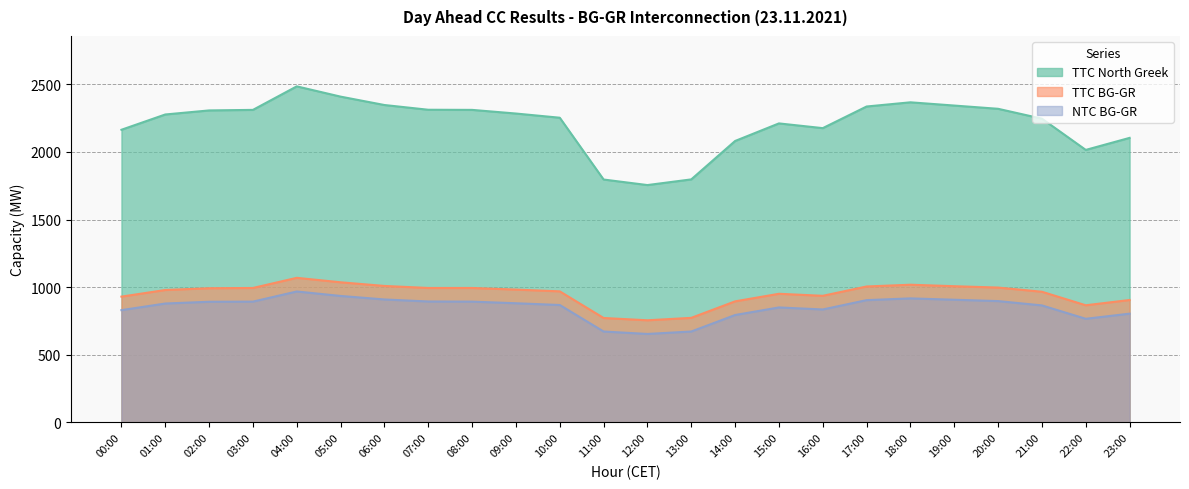

What is the spread (max minus min) of values at 21:00?

1381